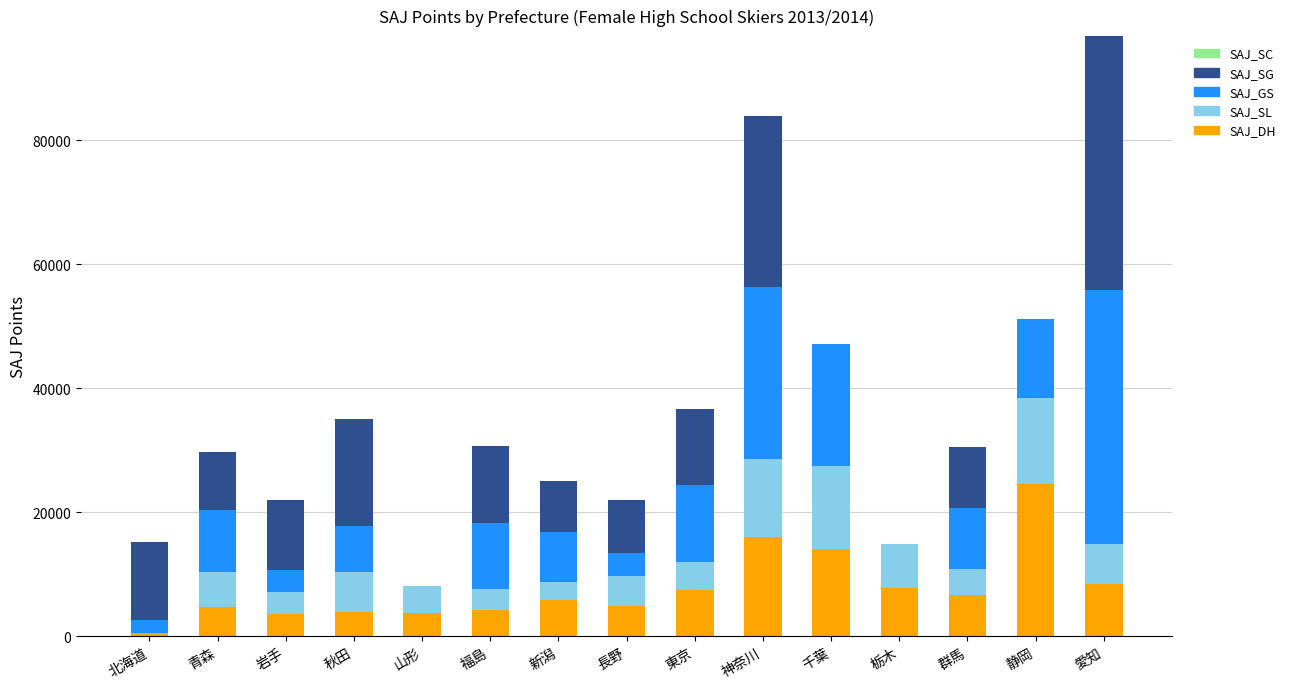

True or false: SAJ_DH has a value of 8471 at 愛知.

True